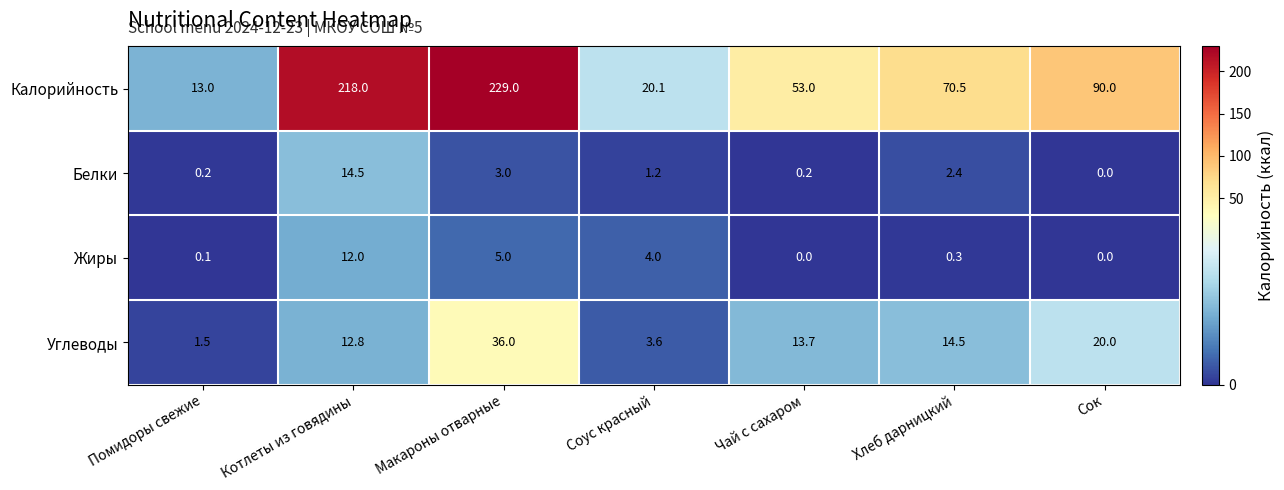

Reading left to right, transcribe all the data shown in this chart.

Калорийность: 13.0	218.0	229.0	20.1	53.0	70.5	90.0
Белки: 0.2	14.5	3.0	1.2	0.2	2.4	0.0
Жиры: 0.1	12.0	5.0	4.0	0.0	0.3	0.0
Углеводы: 1.5	12.8	36.0	3.6	13.7	14.5	20.0